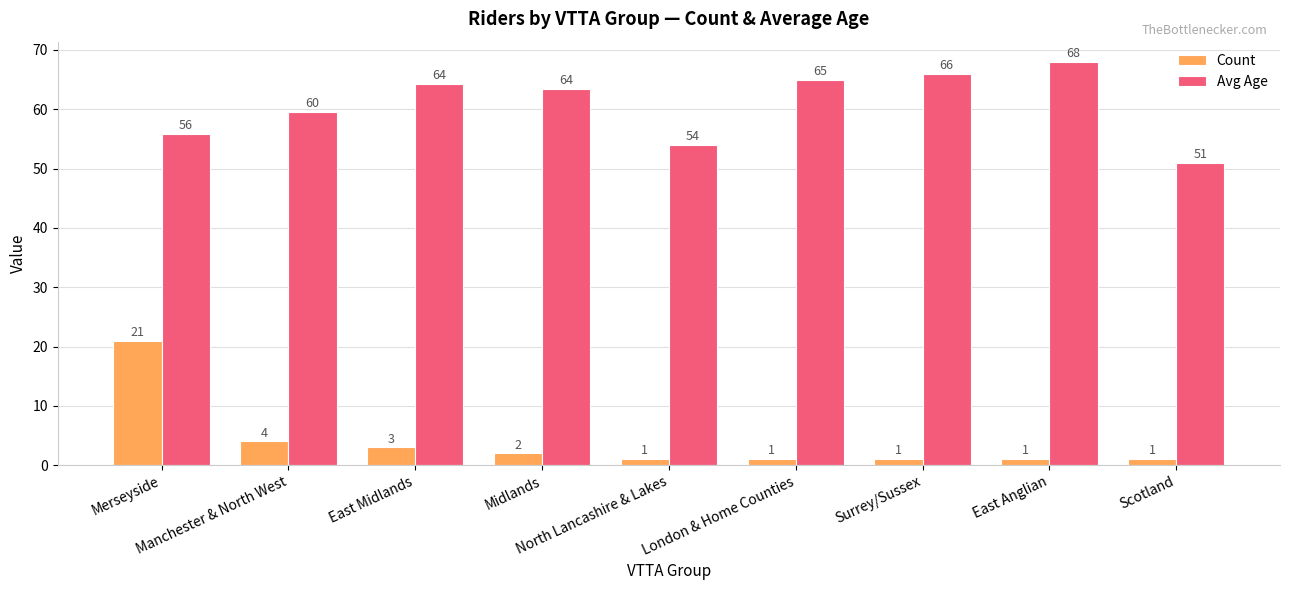

How many groups of bars are there?

9